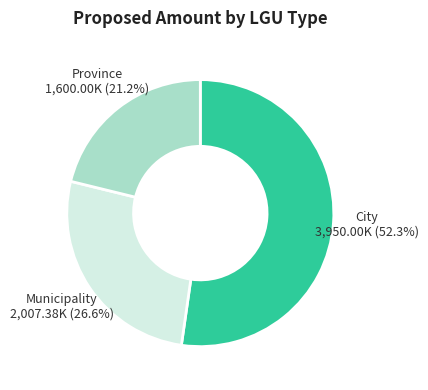

Does any single category account for the majority?

Yes